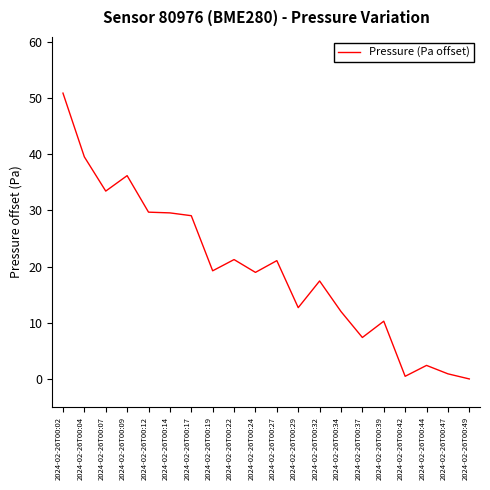

Which label corresponds to the largest value in the chart?

2024-02-26T00:02